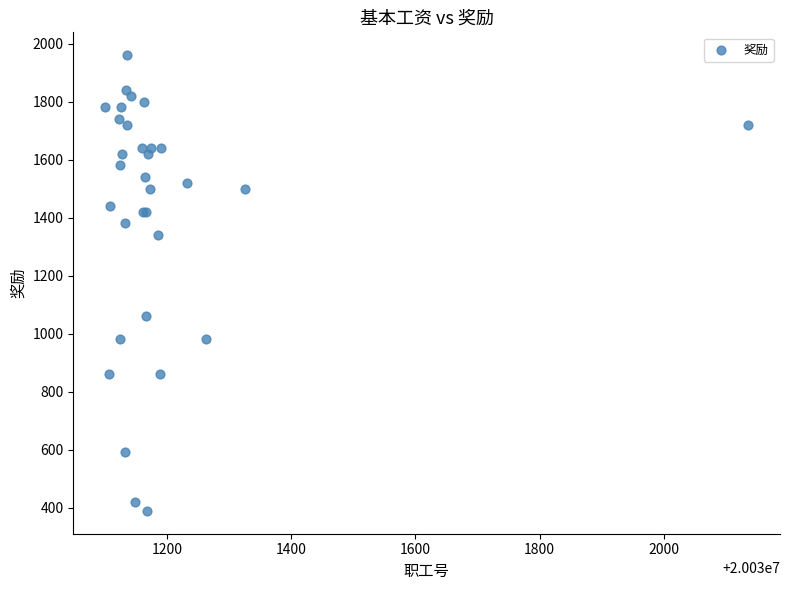

What Y value in the scatter plot is closest to 1174?

1060